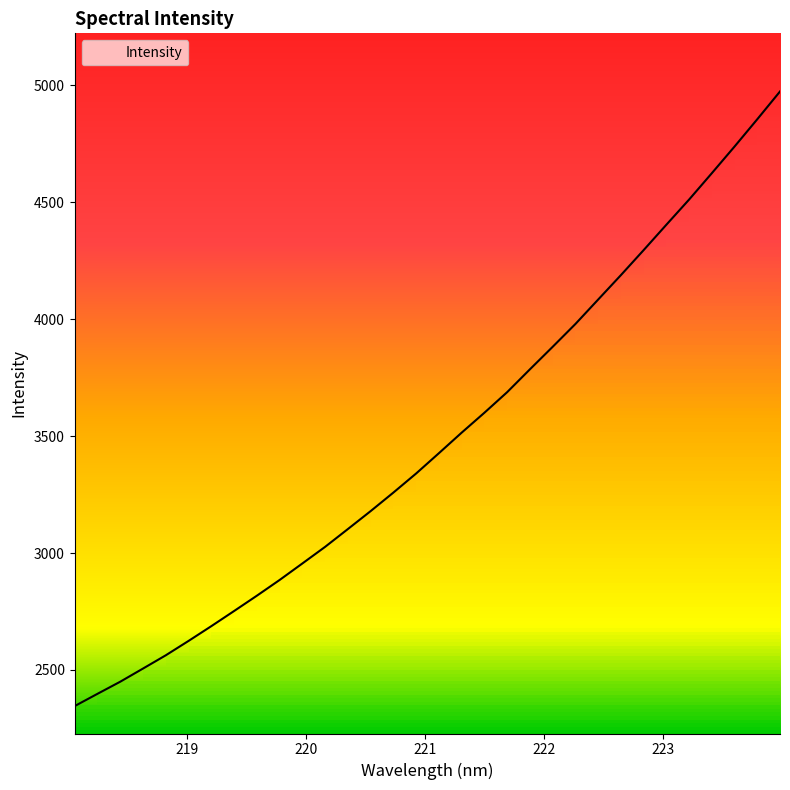

Which has a higher value, 220.7354 or 220.9264?

220.9264